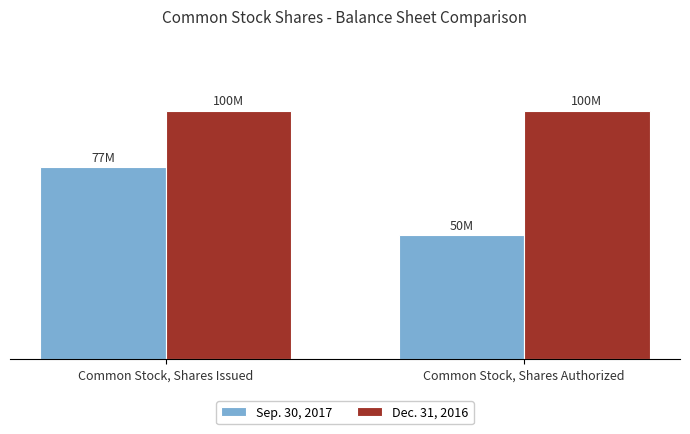

List the series in order of their peak value, lowest first.

Sep. 30, 2017, Dec. 31, 2016